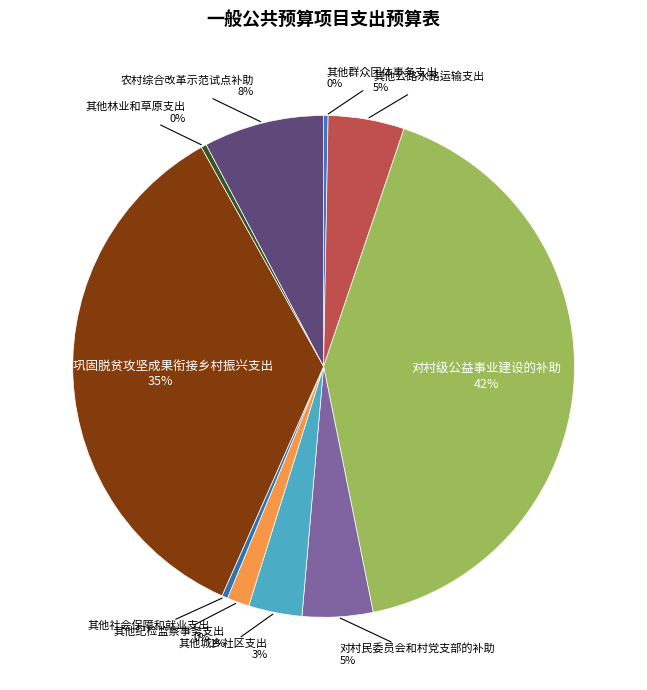

To the nearest percent, what is the average slice percentage?

10%